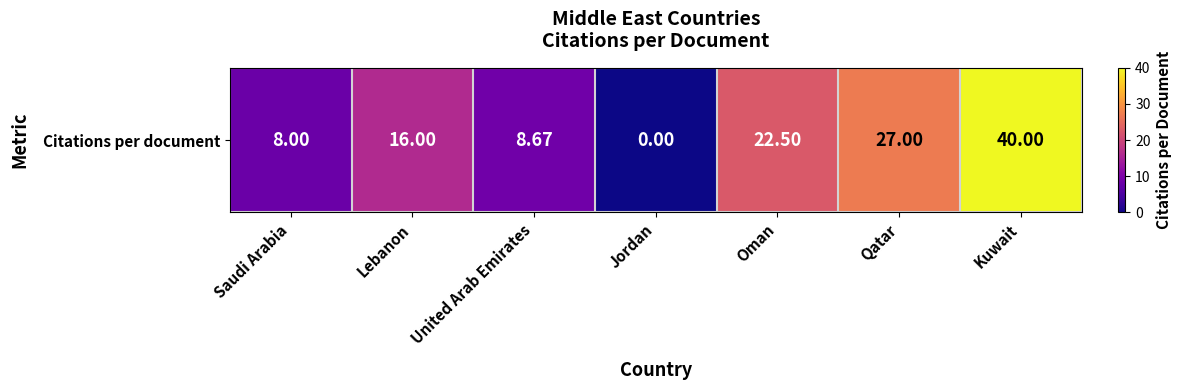

What is the maximum value shown in the chart?

40.0